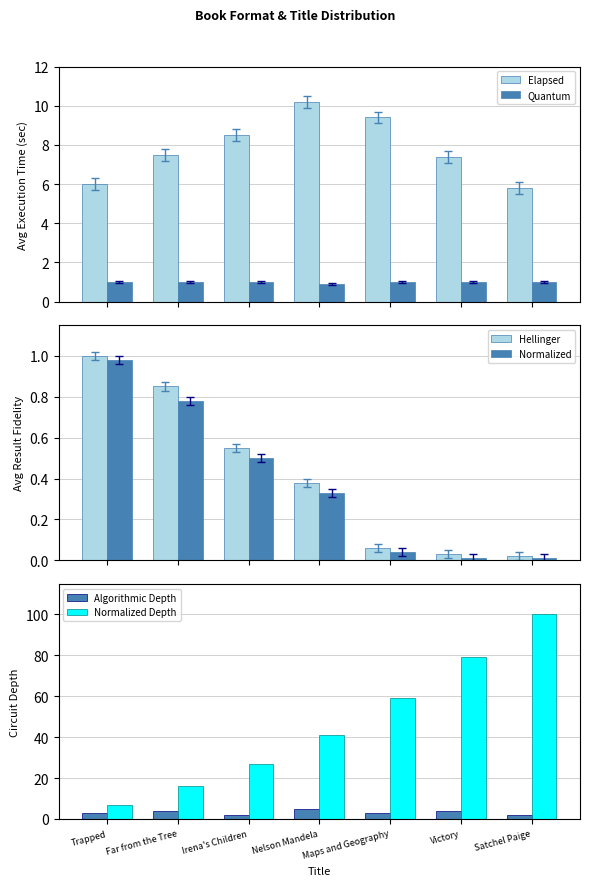

Where is Quantum nearest to the value 0?

Nelson Mandela